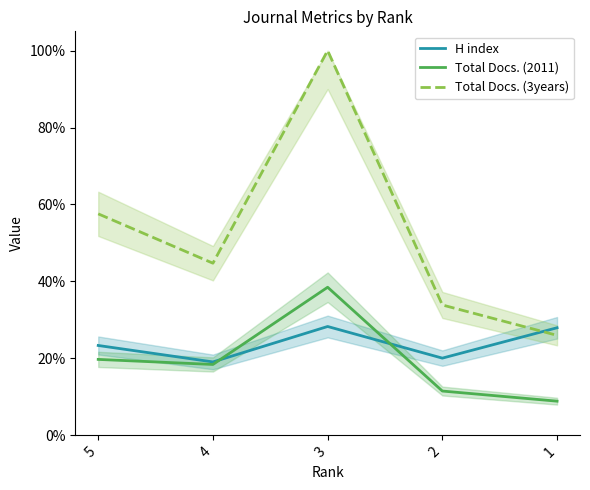

Reading right to left, list all the values displayed in this chart.

H index: 0.3	0.2	0.3	0.2	0.2
Total Docs. (2011): 0.1	0.1	0.4	0.2	0.2
Total Docs. (3years): 0.3	0.3	1.0	0.4	0.6